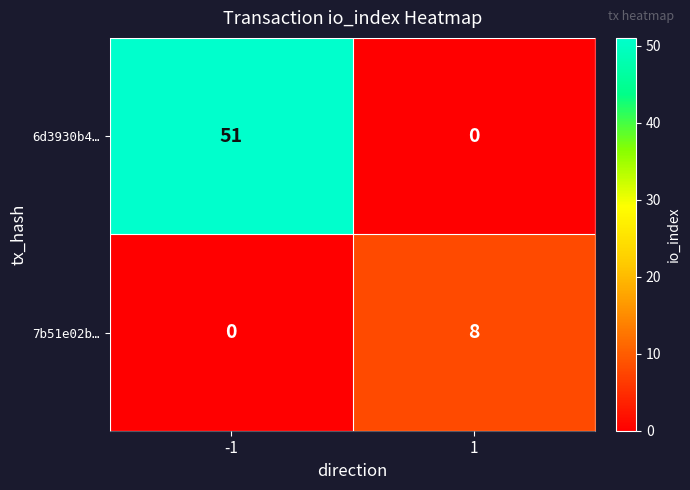

Rank the series at 1 from highest to lowest value.

7b51e02b…, 6d3930b4…